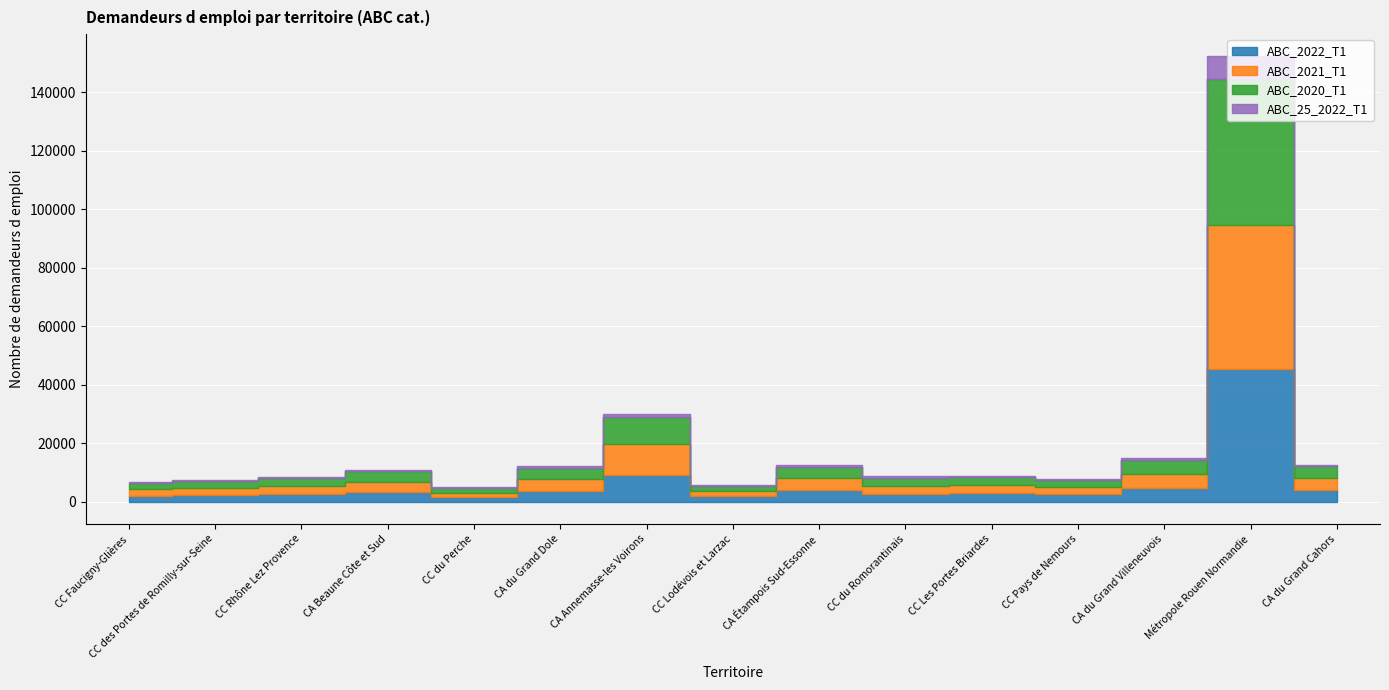

How many data points in ABC_2022_T1 are less than 2762?

7